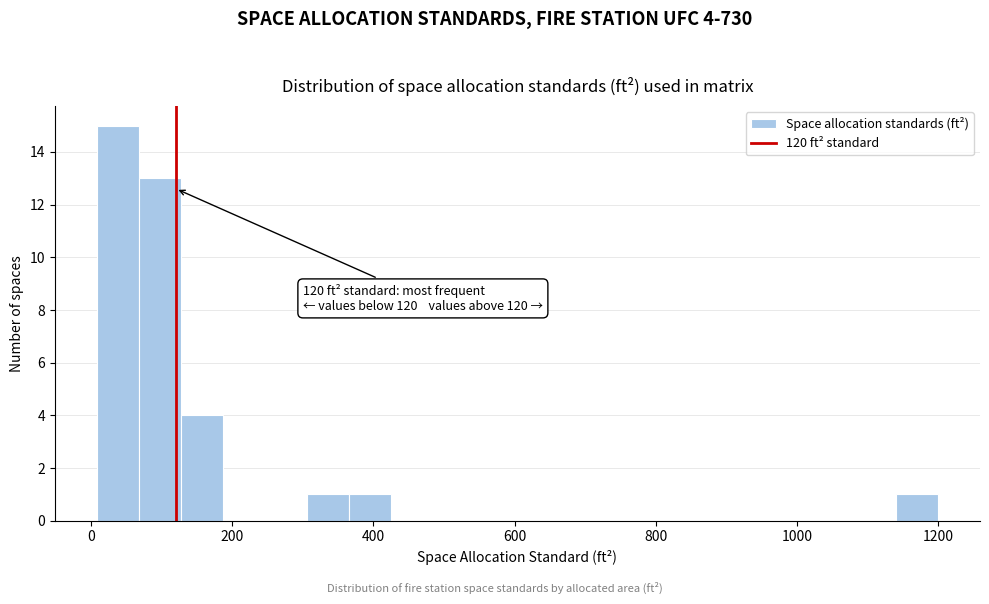

Read against the x-axis, roughly where is the centre of the tallest bar?

40